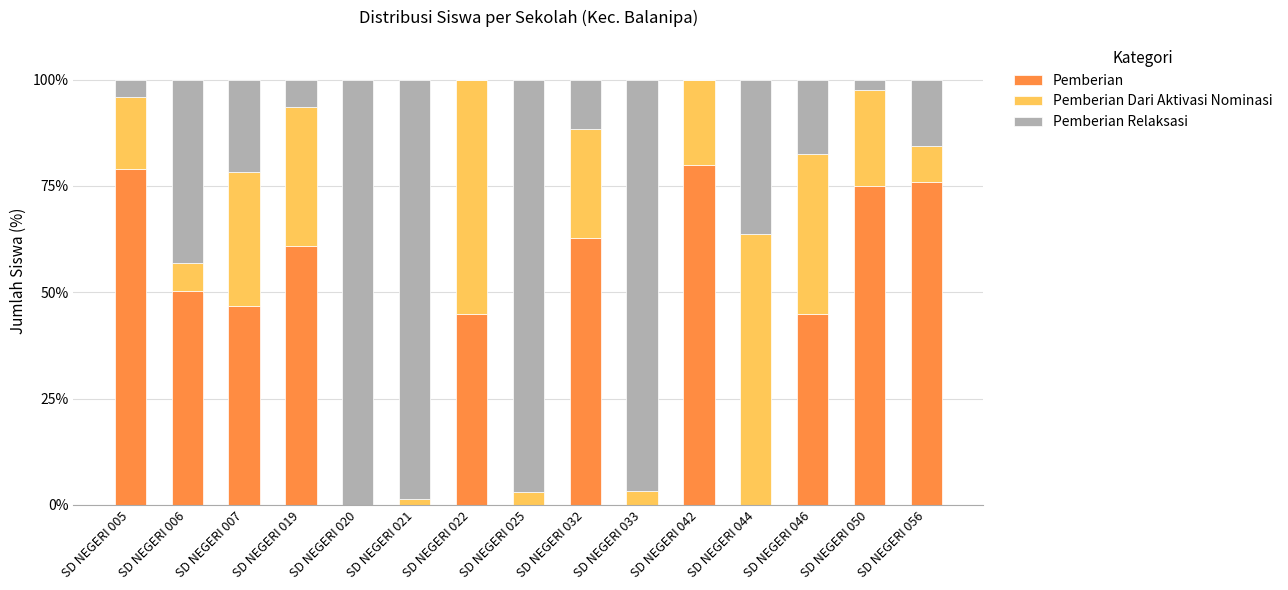

The Pemberian series shows 31.6 at SD NEGERI 044. True or false?

False